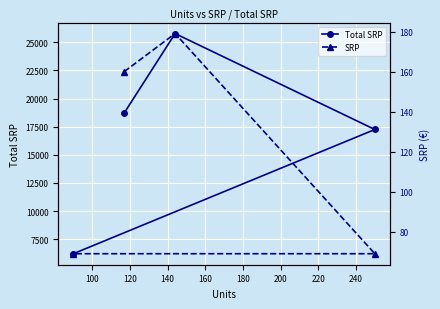

List the series in order of their peak value, lowest first.

SRP, Total SRP